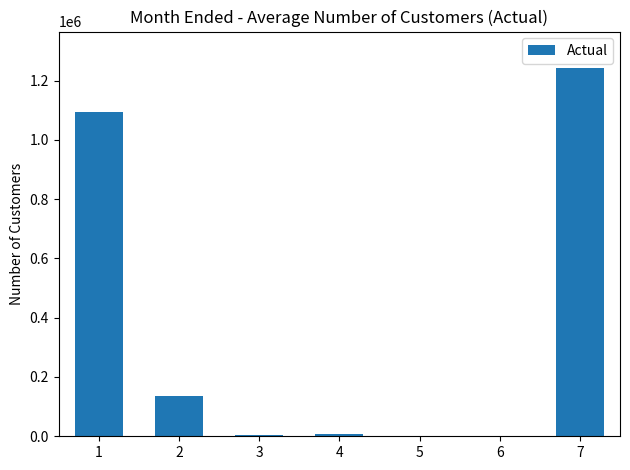

The chart shows a value of 1241081 at 7. True or false?

True